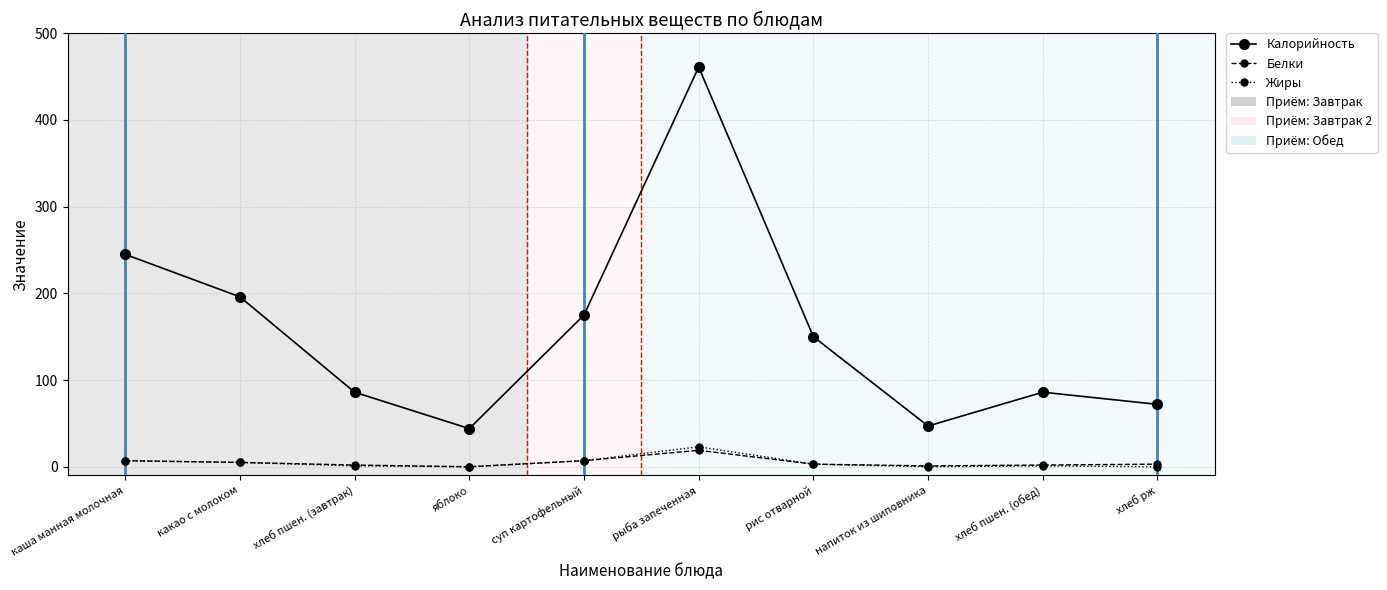

Which series has the largest total across all categories?

Калорийность